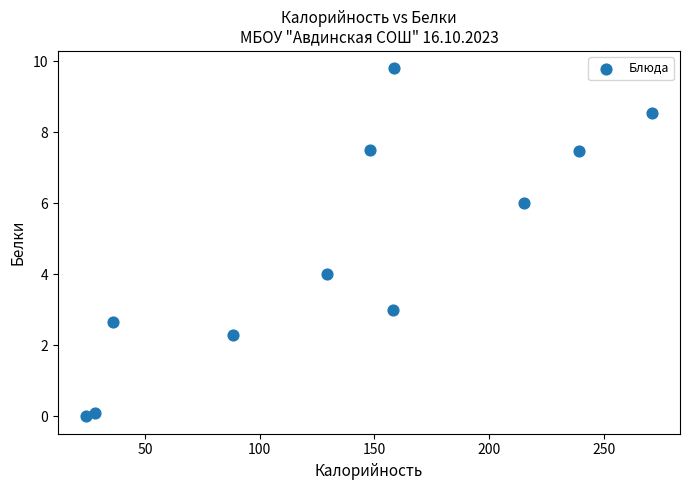

What is the average Y value?

4.7